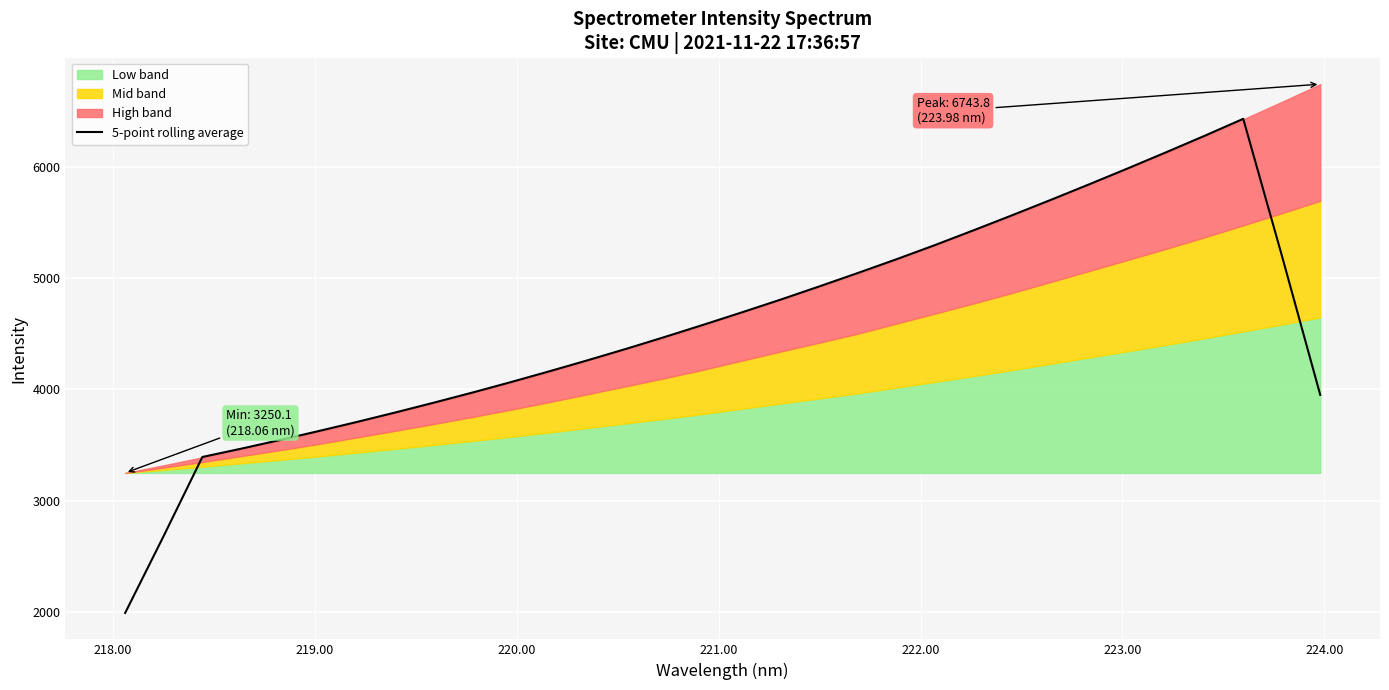

What is the highest value of the 5-point rolling average series?

6432.2